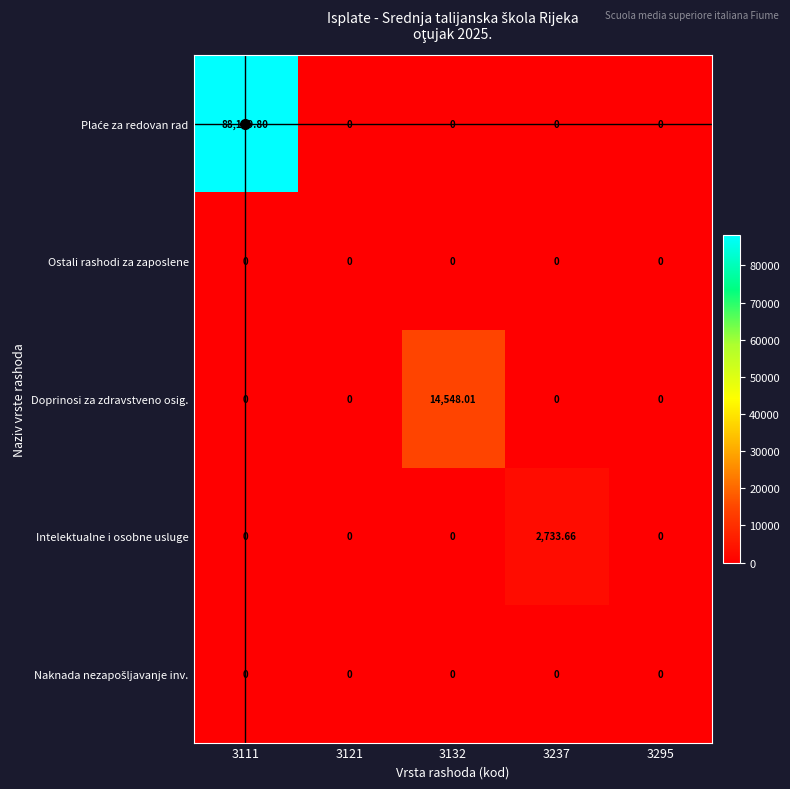

Count the number of categories in the chart.

5